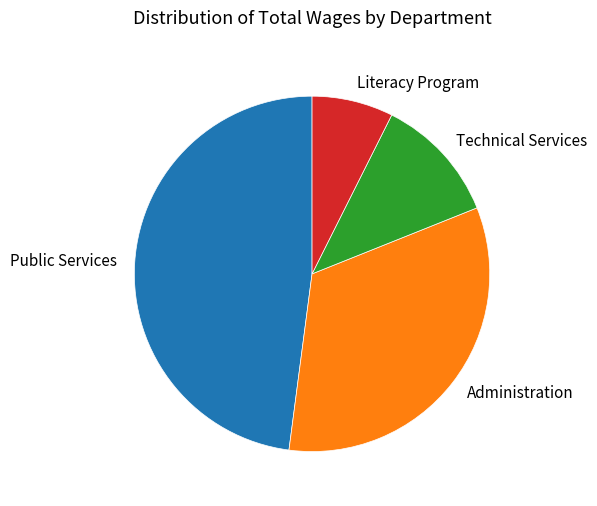

Between Literacy Program and Technical Services, which is larger?

Technical Services